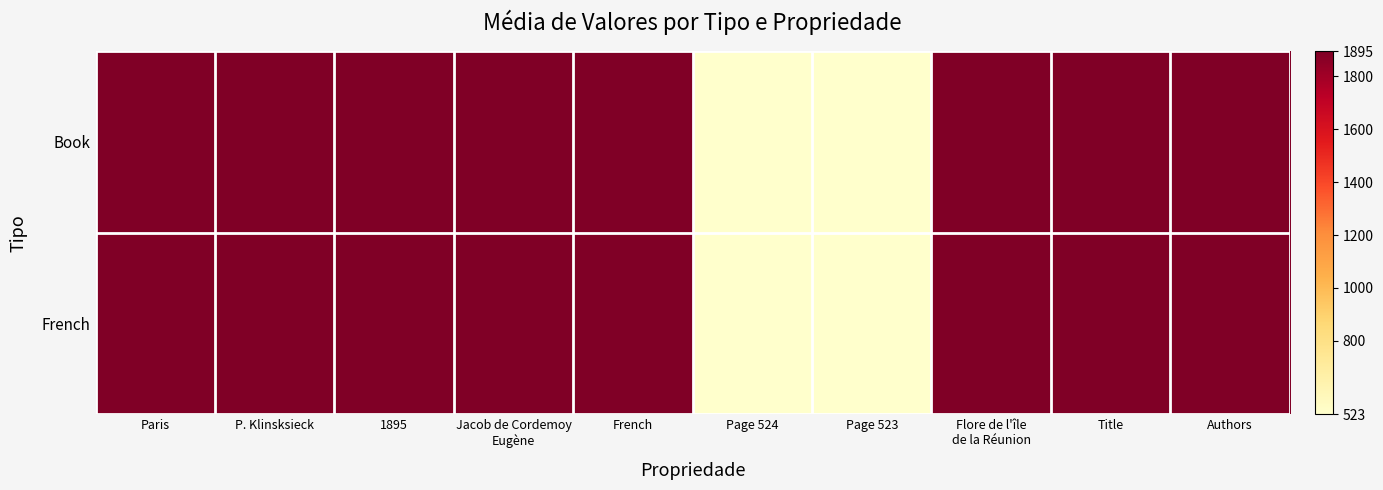

Rank the series at Paris from lowest to highest value.

Book, French